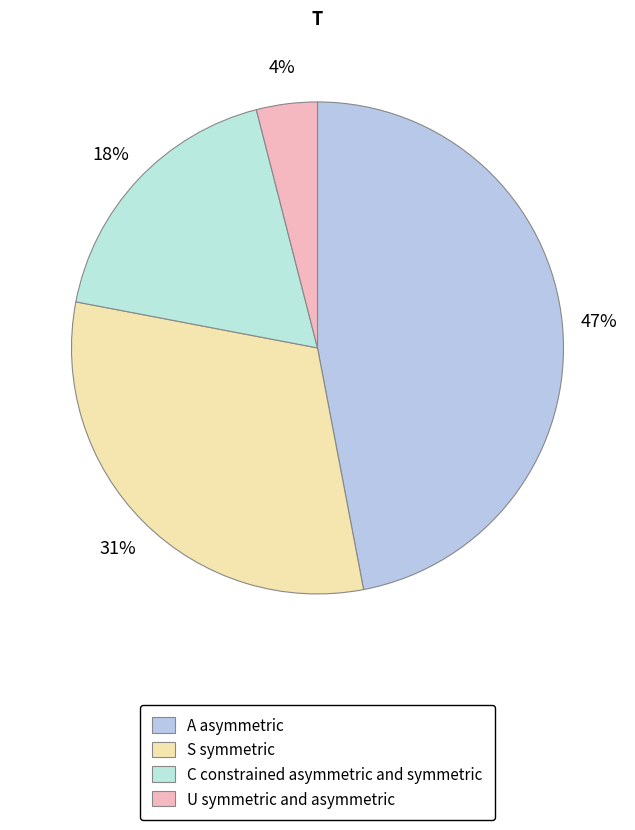

To the nearest percent, what is the average slice percentage?

25%